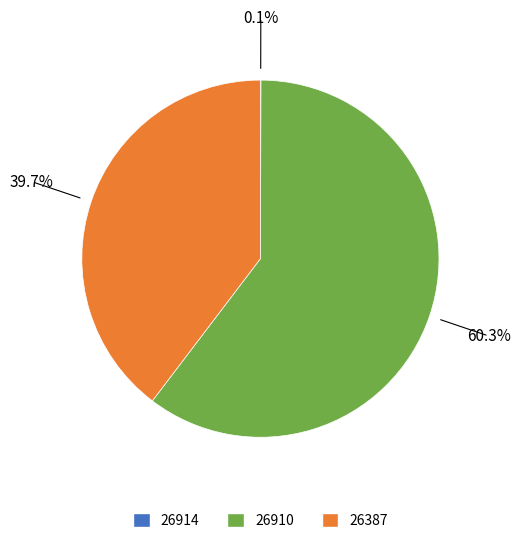

Is there a majority slice in this chart?

Yes